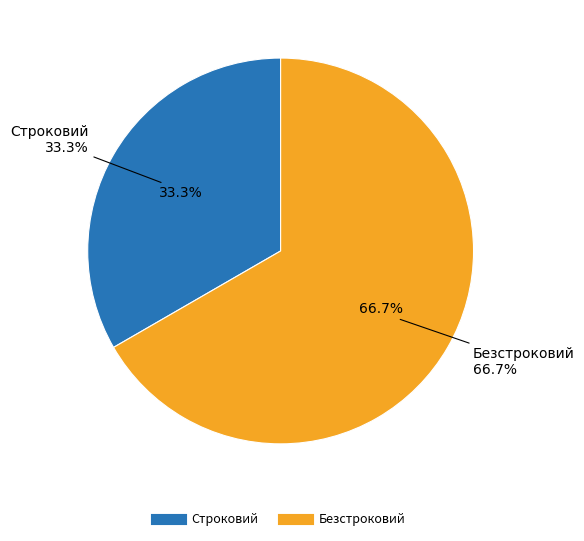

To the nearest percent, what is the difference between the Строковий and Безстроковий slice percentages?

33%